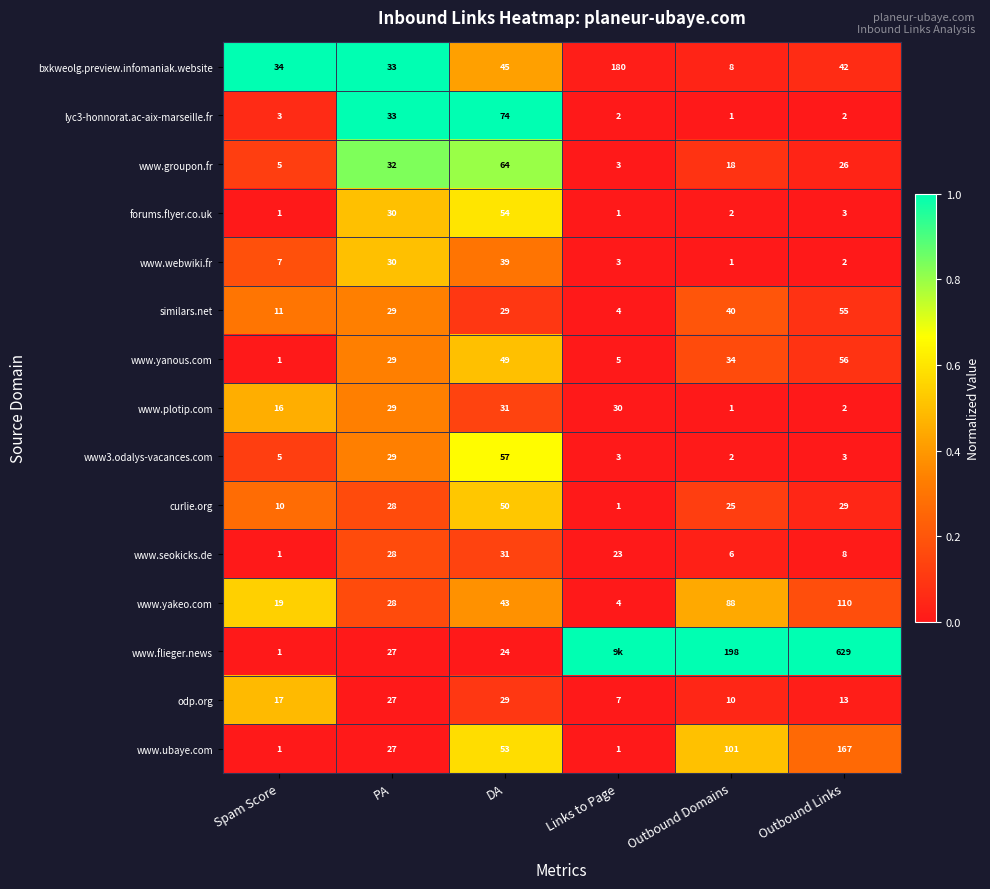

What is the difference between the second highest and second lowest values in the lyc3-honnorat.ac-aix-marseille.fr series?

31